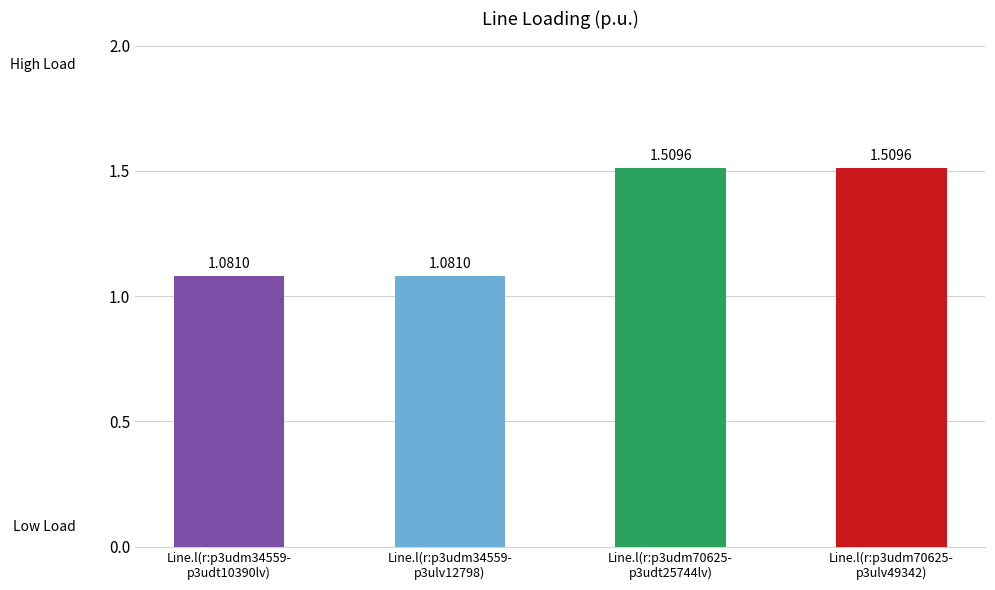

What is the difference between the maximum and minimum values?

0.4